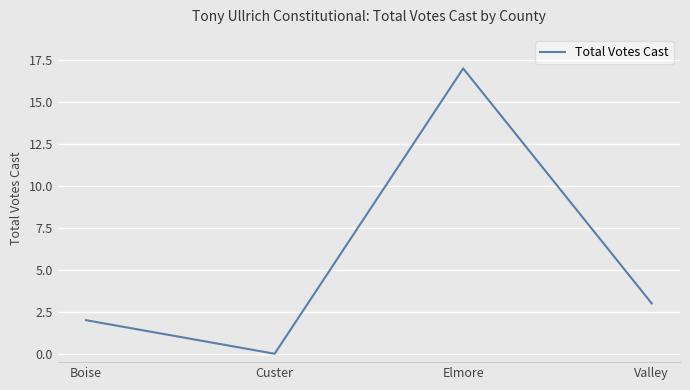

What position from the left is Valley?

4